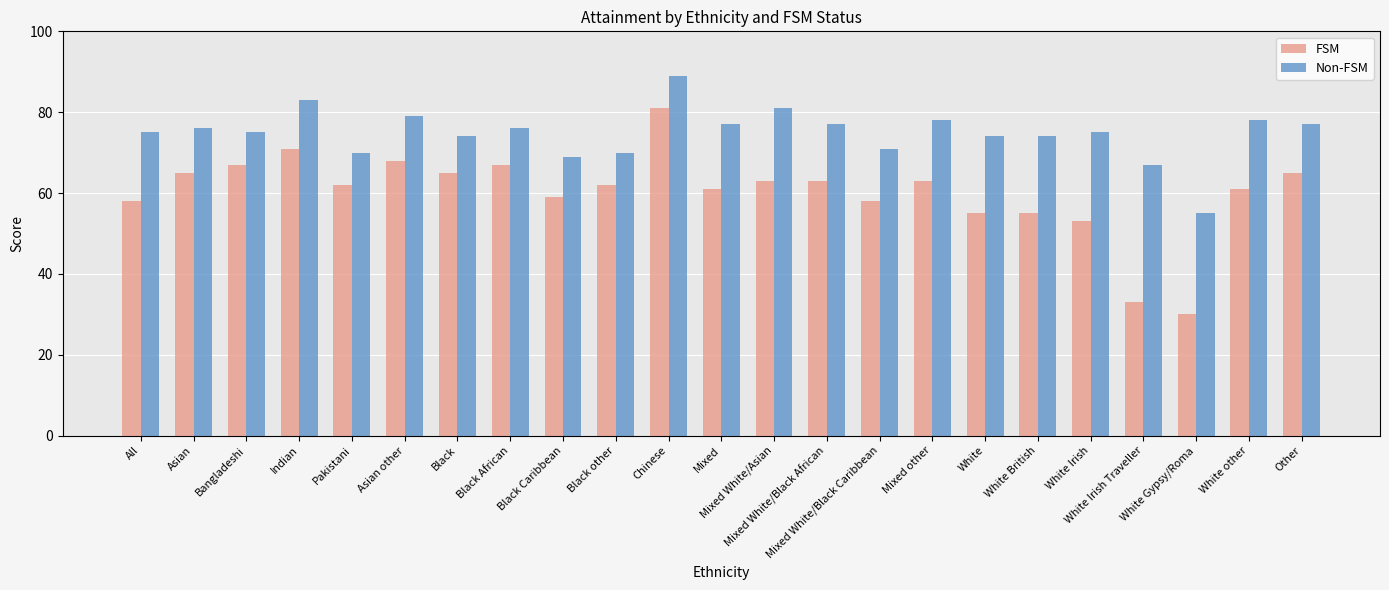

True or false: FSM has a value of 87 at Pakistani.

False